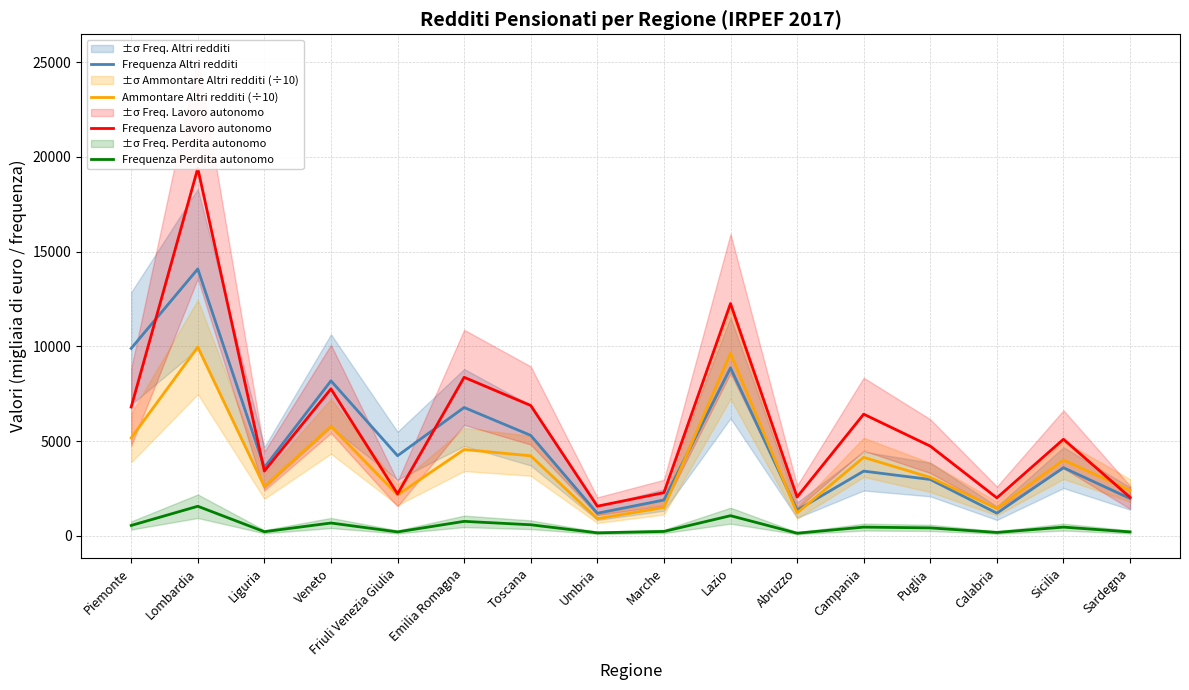

Which series changed the most between Calabria and Sicilia?

Frequenza Lavoro autonomo